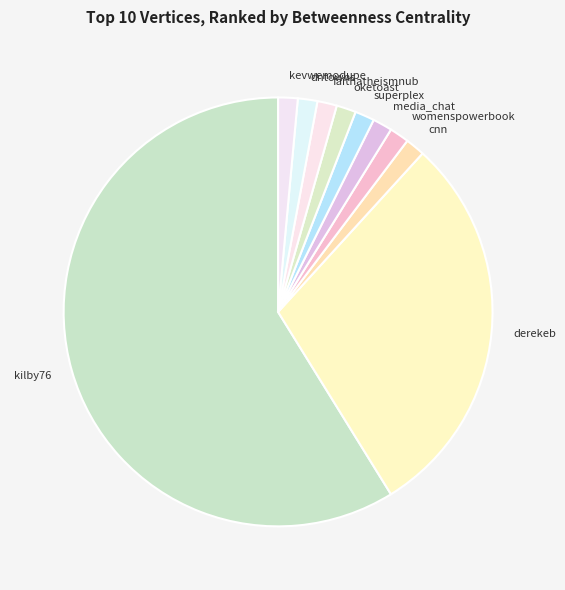

Which category has the biggest portion of the pie?

kilby76